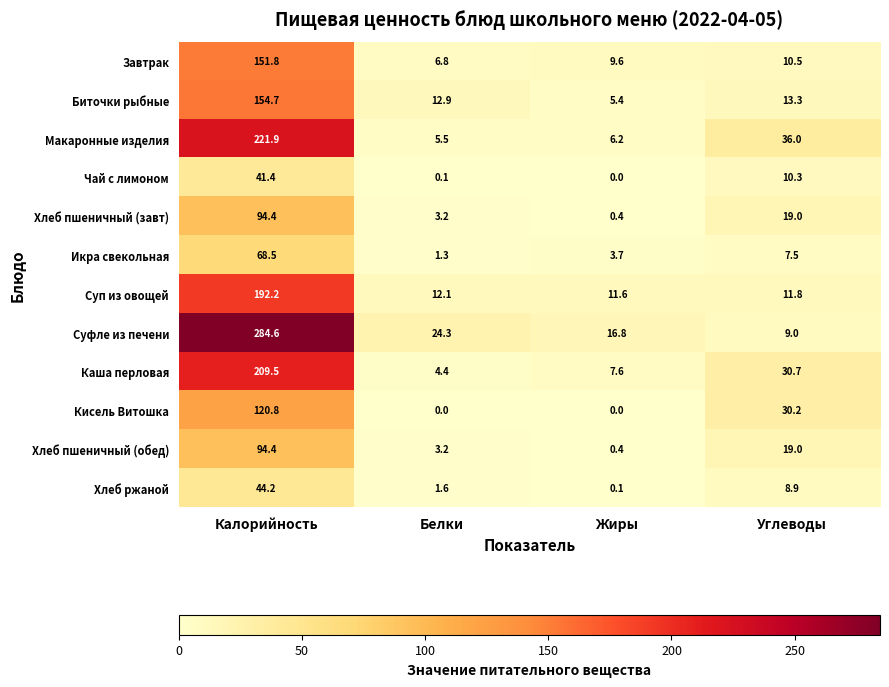

What is the sum of the Каша перловая values at Белки and Жиры?

12.0